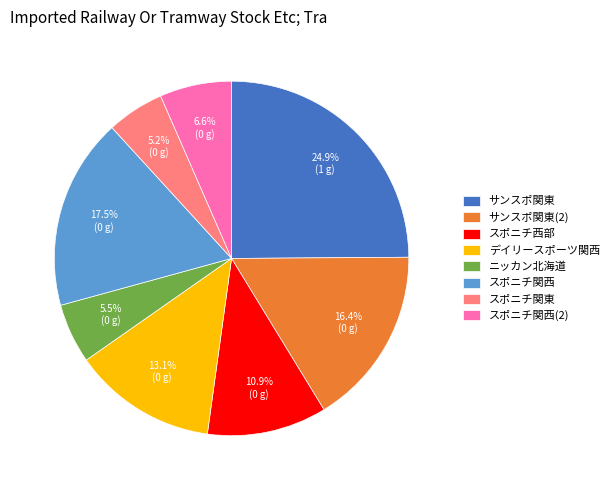

How many slices are in this pie chart?

8